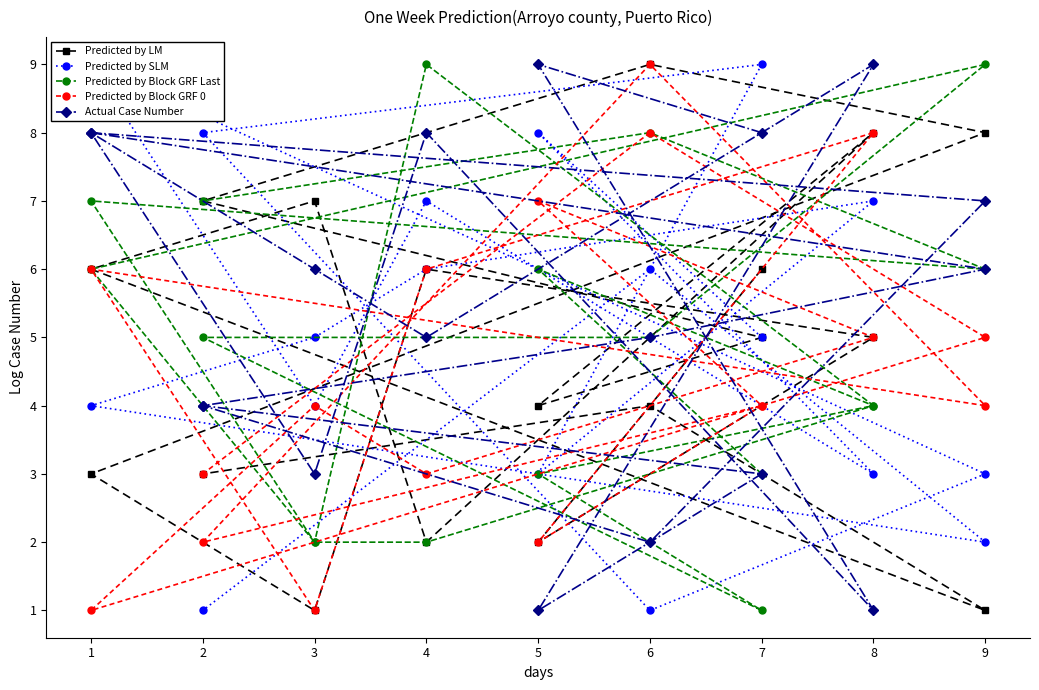

Is it true that Predicted by SLM equals 5 at 9?

False